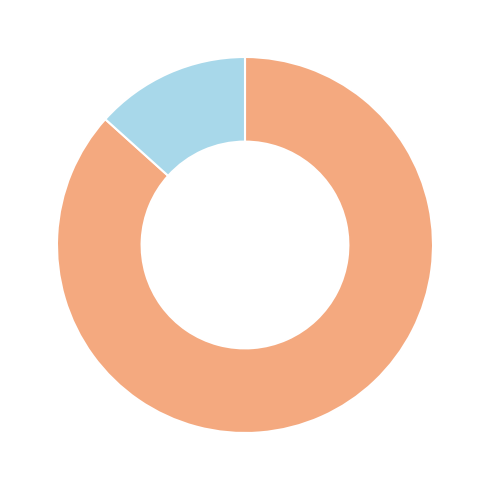

How many segments does this pie chart have?

2